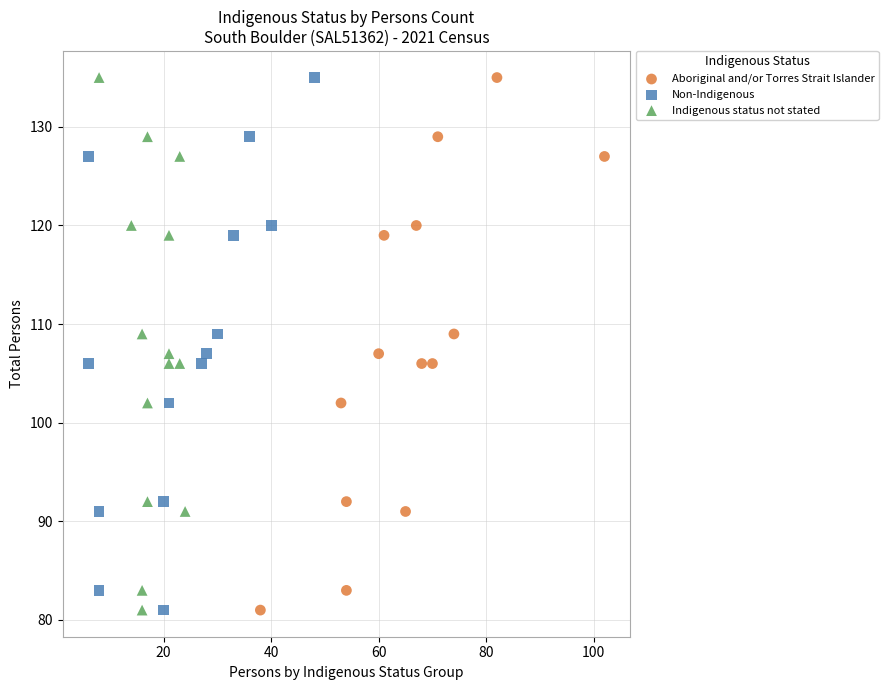

What are all the series names shown in the legend?

Aboriginal and/or Torres Strait Islander, Non-Indigenous, Indigenous status not stated